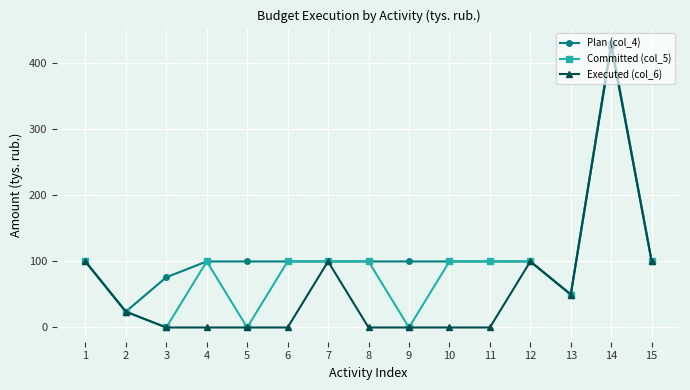

Reading left to right, list all the values displayed in this chart.

Plan (col_4): 100.0	24.0	76.0	100.0	100.0	100.0	100.0	100.0	100.0	100.0	100.0	100.0	50.0	431.0	100.0
Committed (col_5): 100.0	24.0	0.0	100.0	0.0	100.0	100.0	100.0	0.0	100.0	100.0	100.0	49.9	427.0	100.0
Executed (col_6): 100.0	24.0	0.0	0.0	0.0	0.0	100.0	0.0	0.0	0.0	0.0	100.0	49.9	427.0	100.0